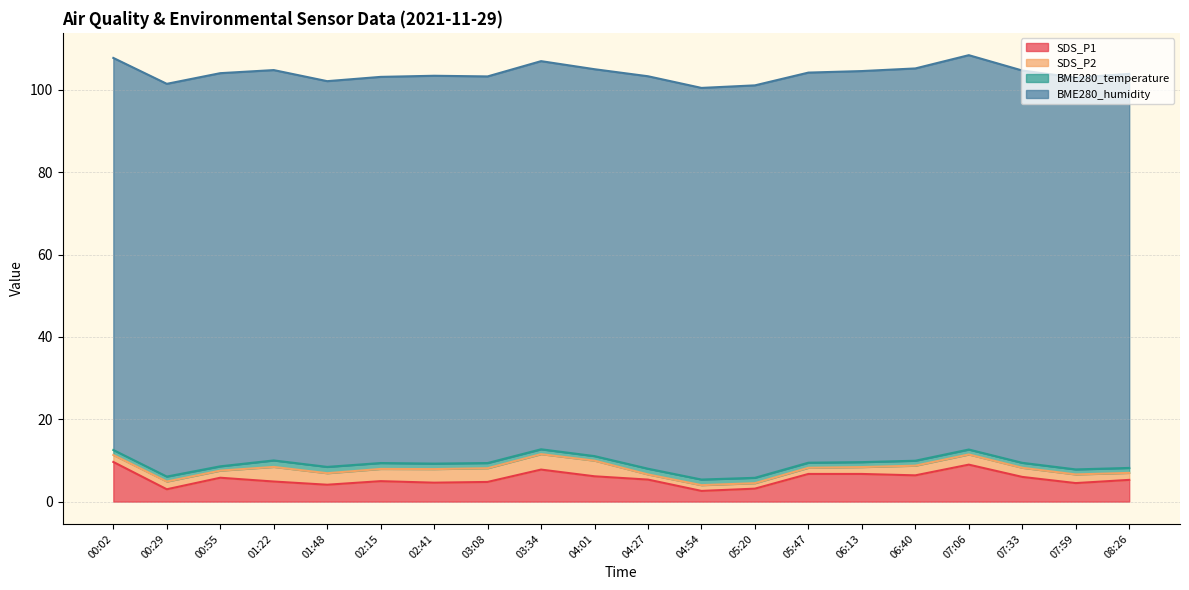

Which series has the largest total across all categories?

BME280_humidity